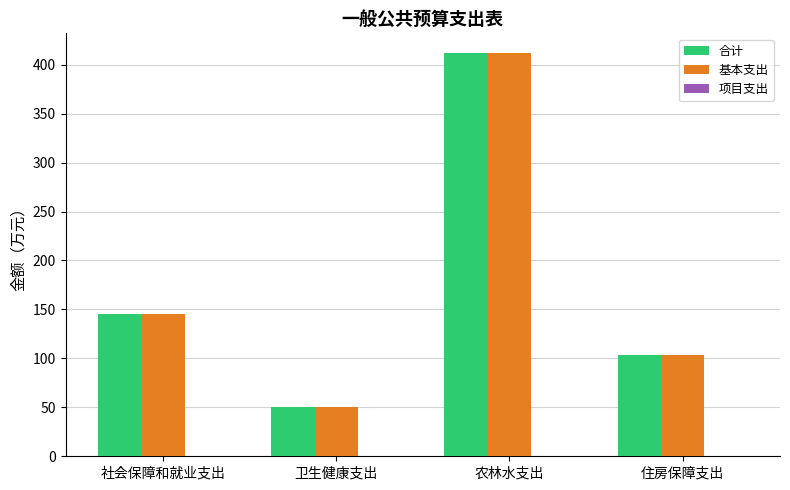

The 合计 series shows 12.2 at 卫生健康支出. True or false?

False